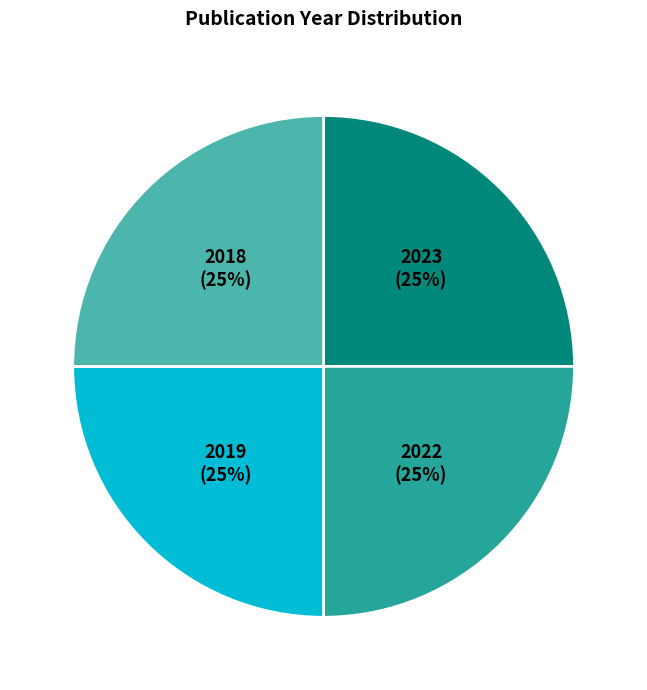

Approximately how many times larger is the value at 2023 compared to 2019?

1.0